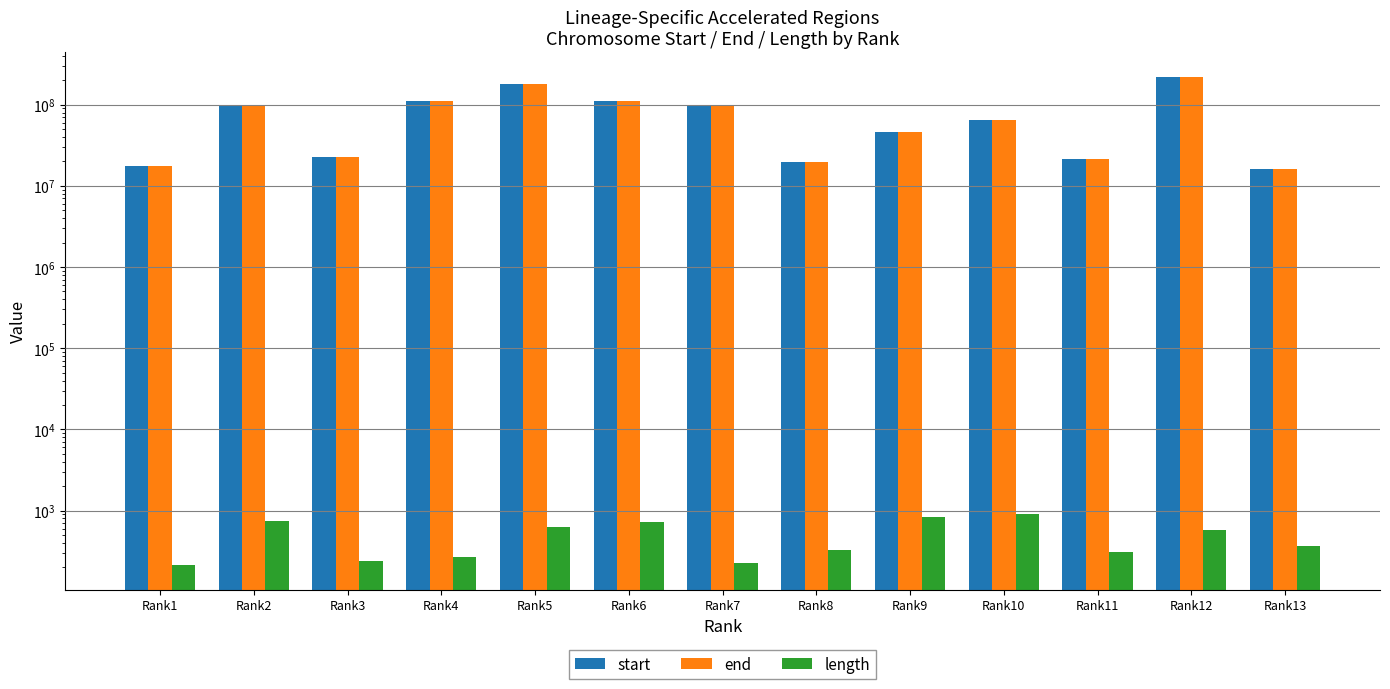

Are the bars horizontal?

No